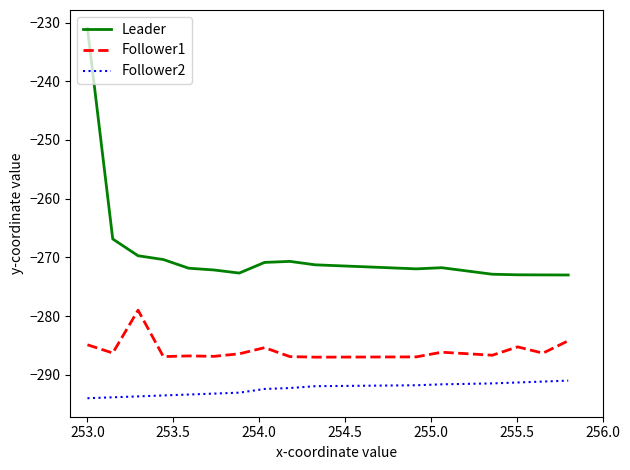

Which series has the largest total across all categories?

Leader